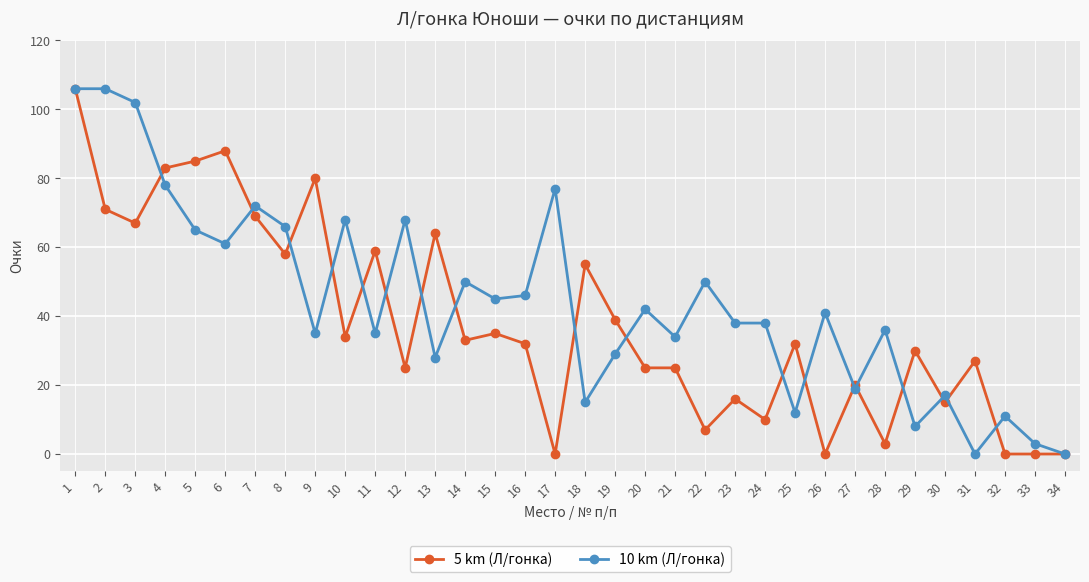

Count the number of data series in this chart.

2